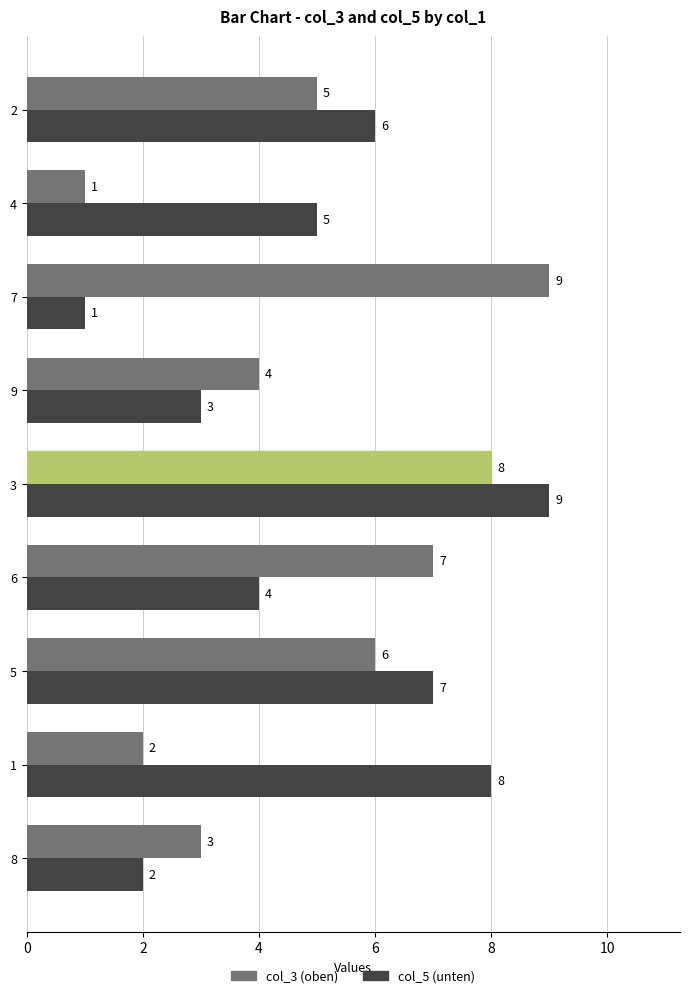

True or false: col_3 (oben) has a value of 7 at 6.

True